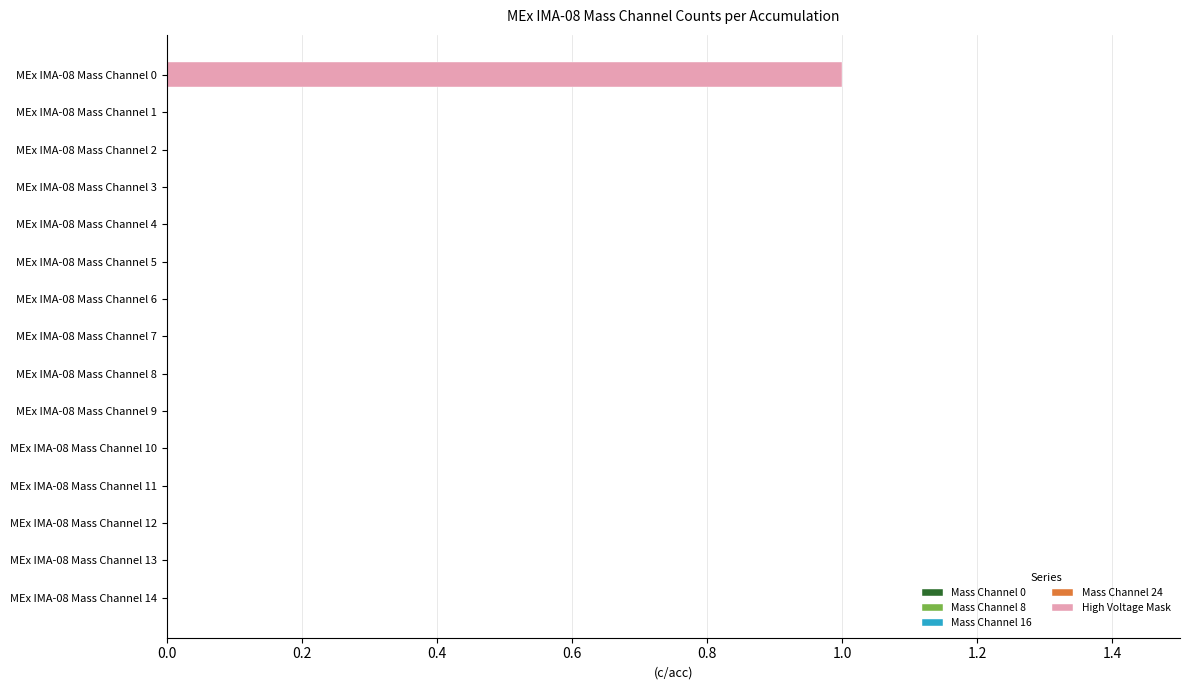

At which category does the chart reach its peak across all series?

MEx IMA-08 Mass Channel 0